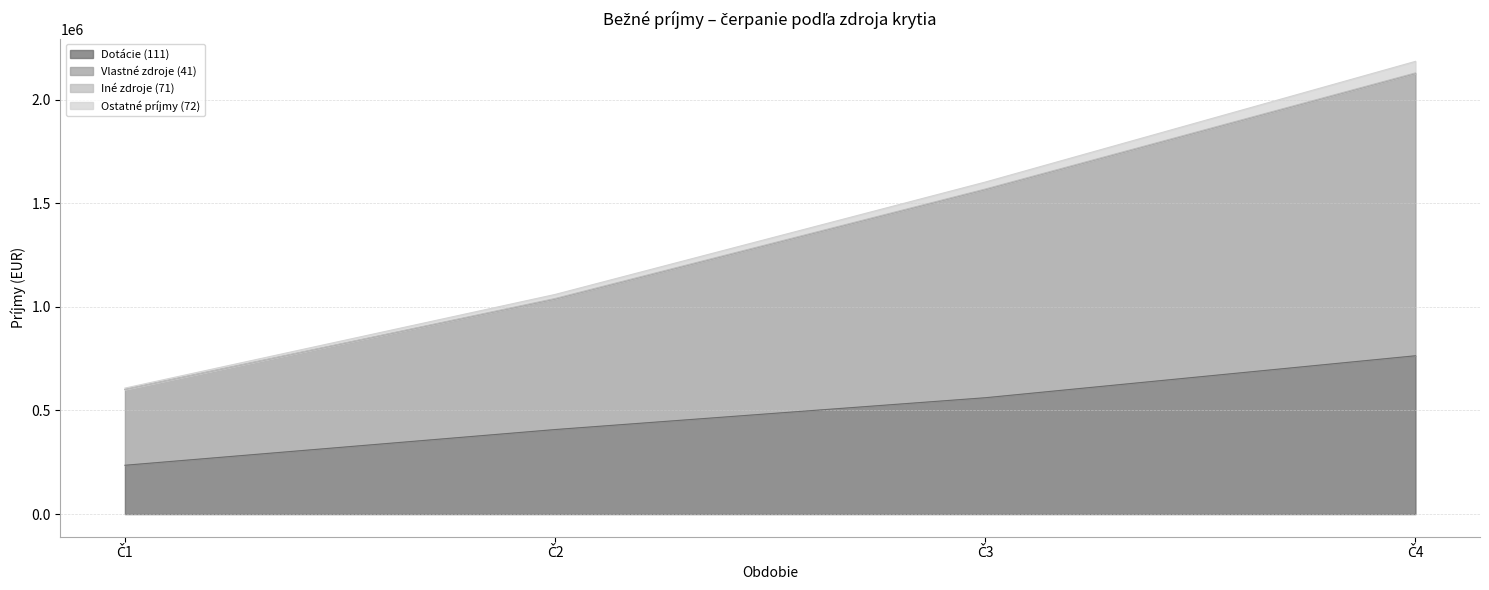

What is the minimum value for Dotácie (111)?

235575.2